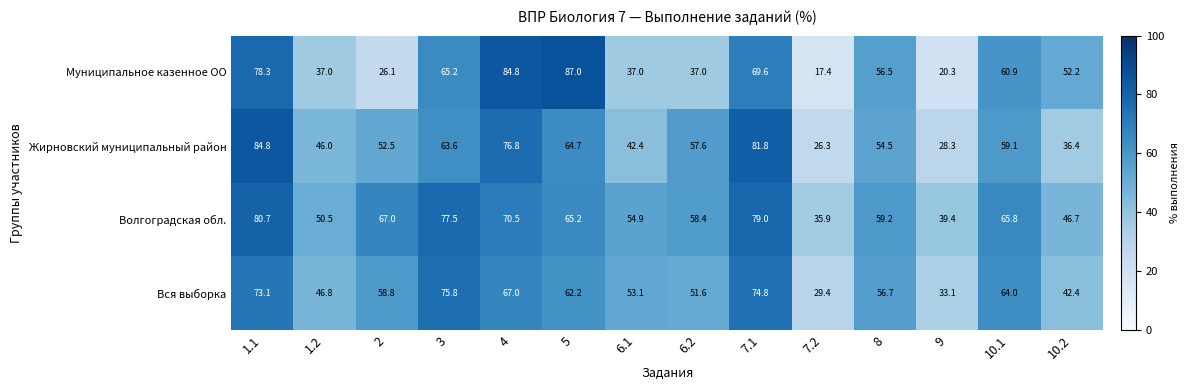

Which category has the highest value across all series?

5